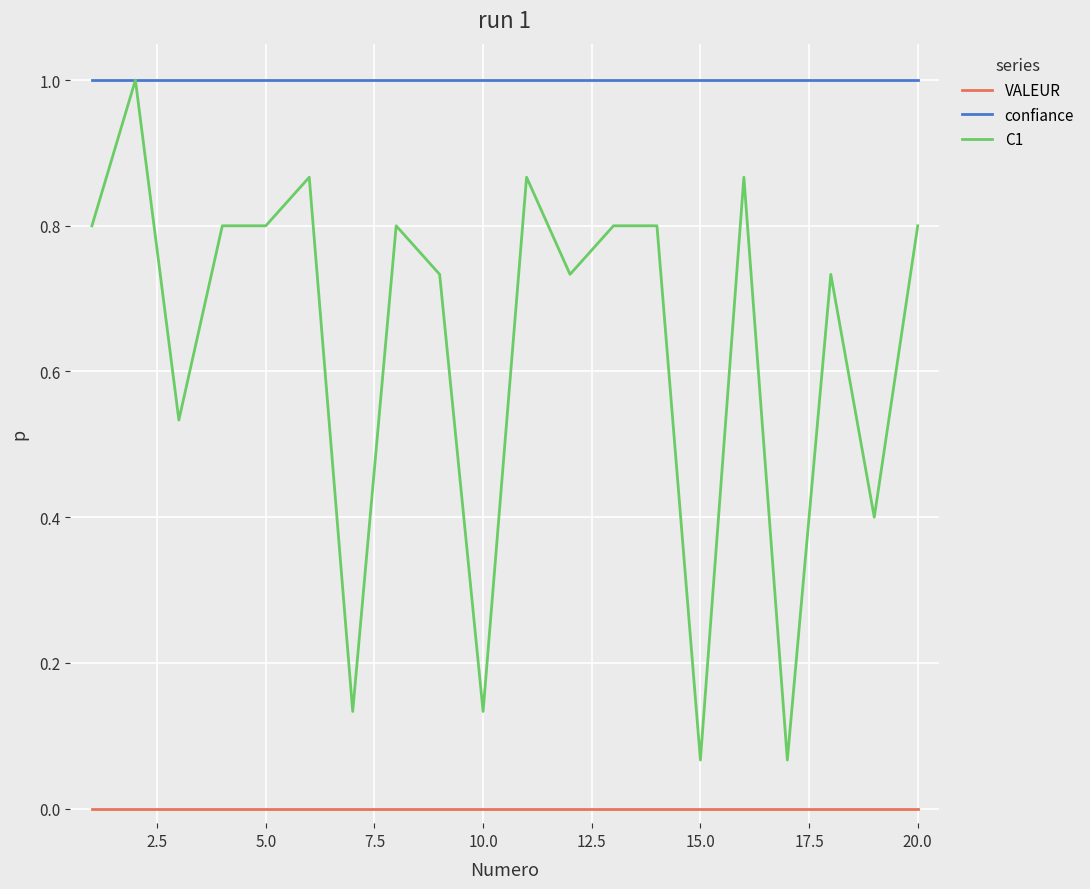

What is the maximum value for C1?

1.0